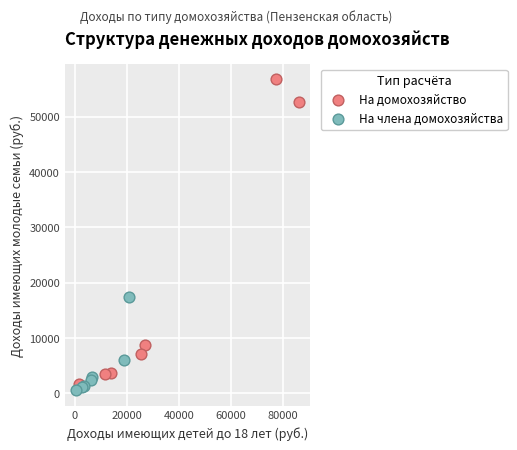

Which series contains the highest Y value?

На домохозяйство